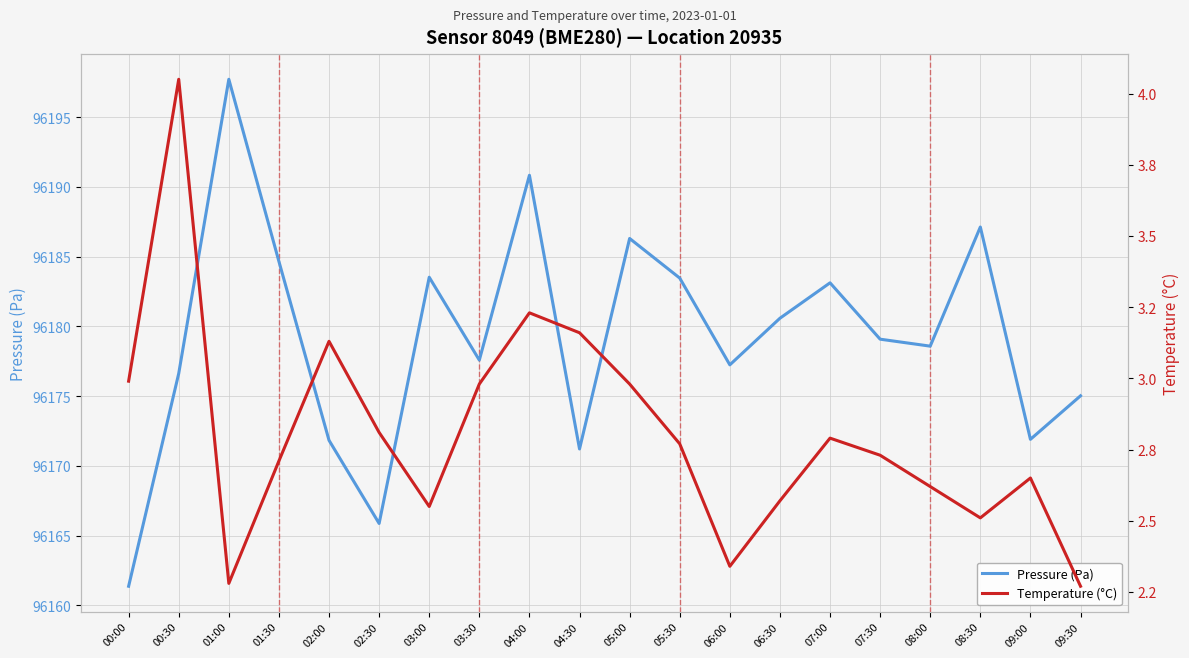

What is the maximum value for Temperature (°C)?

4.0